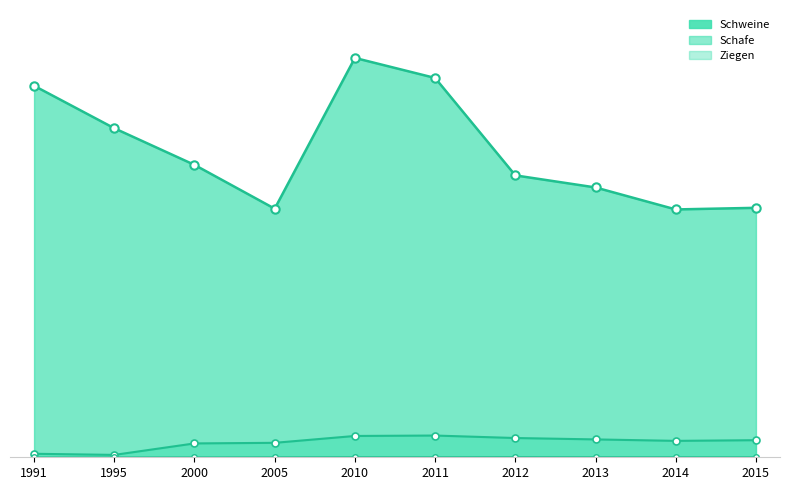

What is the difference between the second highest and minimum values in the Schafe series?

80881